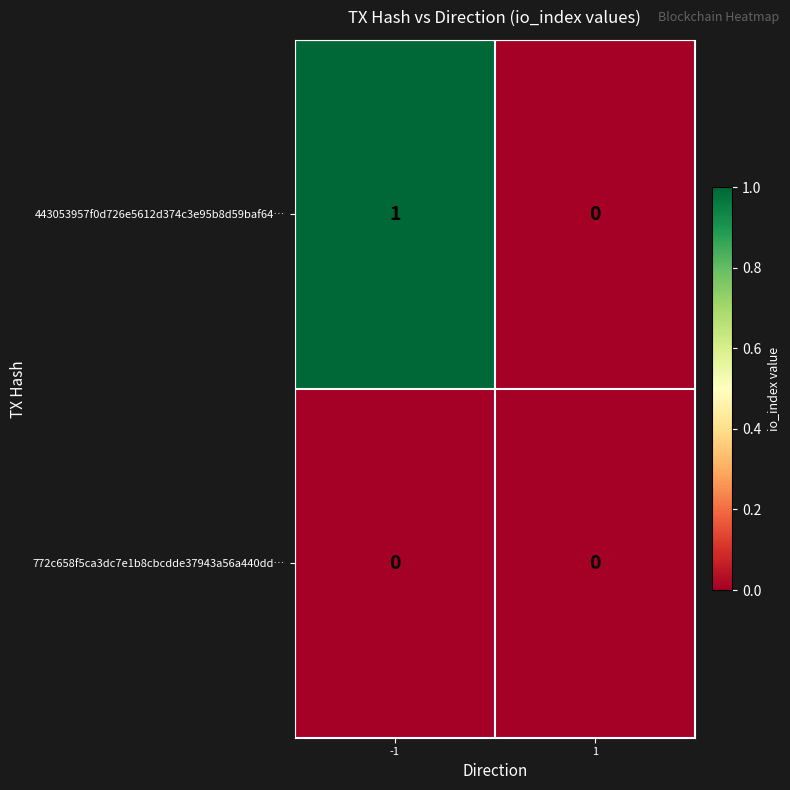

The 443053957f0d726e5612d374c3e95b8d59baf64… series shows 0 at 1. True or false?

True